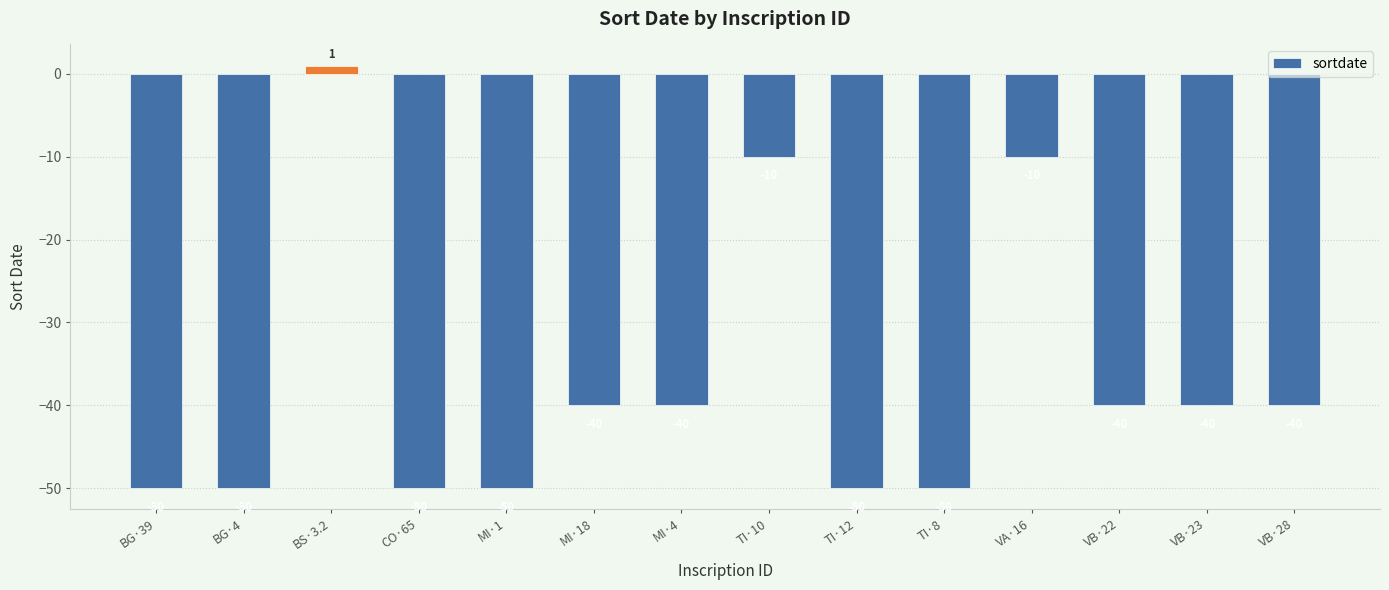

What is the difference between the values at BG·4 and MI·18?

10